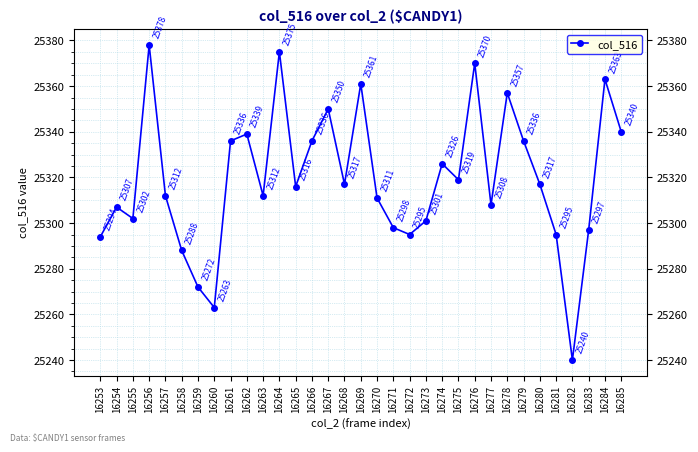

What is the difference between the maximum and minimum values?

138